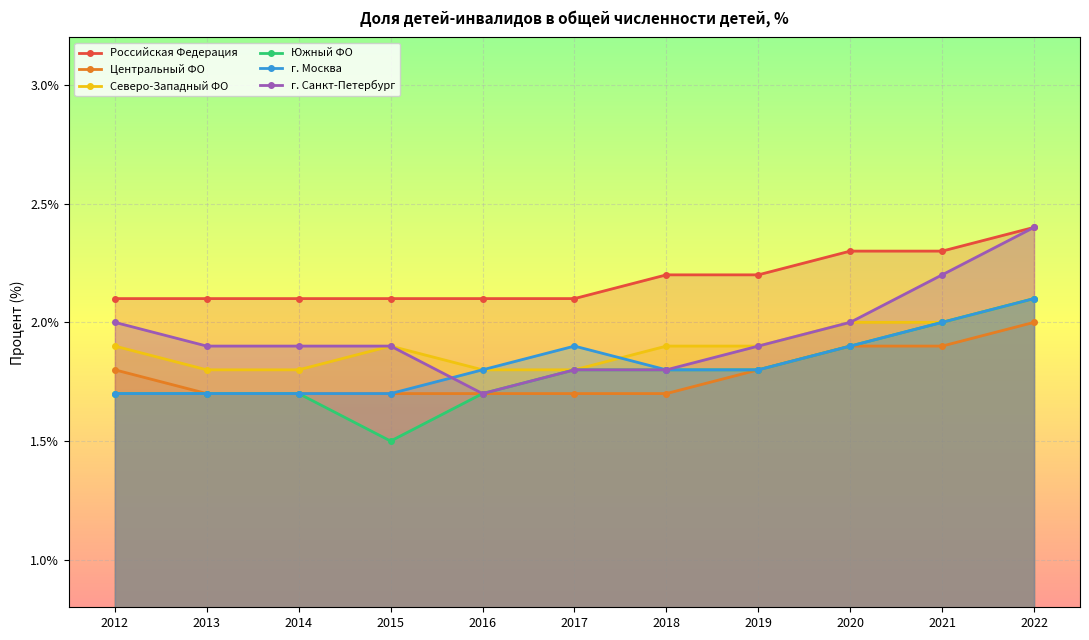

List the labels in order of Центральный ФО value, smallest first.

2013, 2014, 2015, 2016, 2017, 2018, 2012, 2019, 2020, 2021, 2022